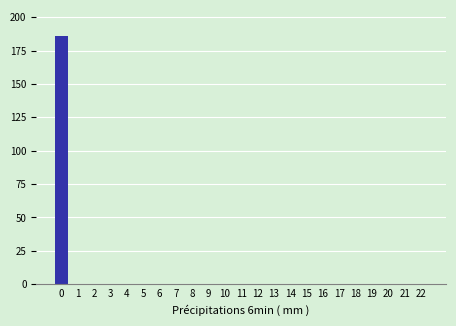

Reading left to right, extract all data points from this chart.

0=186	1=0	2=0	3=0	4=0	5=0	6=0	7=0	8=0	9=0	10=0	11=0	12=0	13=0	14=0	15=0	16=0	17=0	18=0	19=0	20=0	21=0	22=0